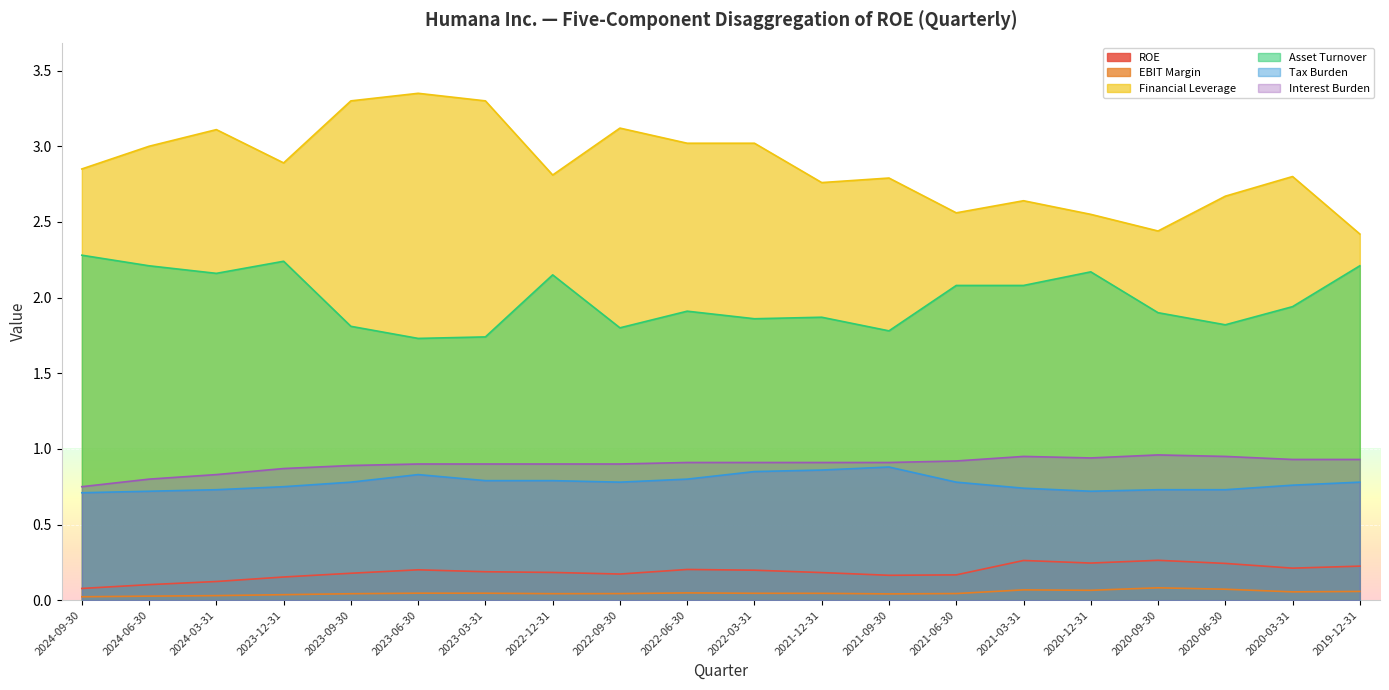

Which label corresponds to the largest value in the chart?

2023-06-30